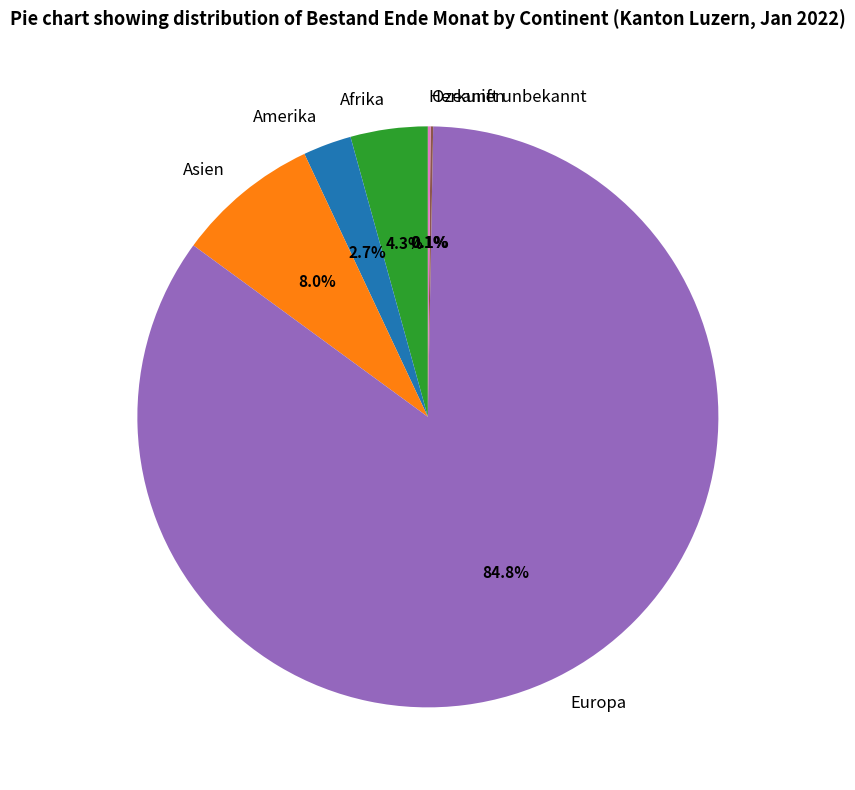

True or false: Amerika accounts for 3% of the total.

True